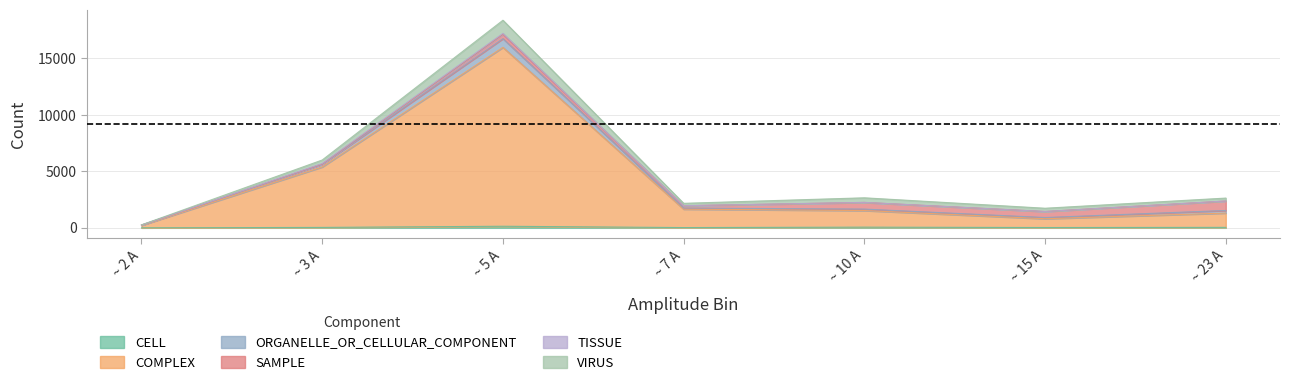

Where is the first local minimum for CELL?

~ 7 A